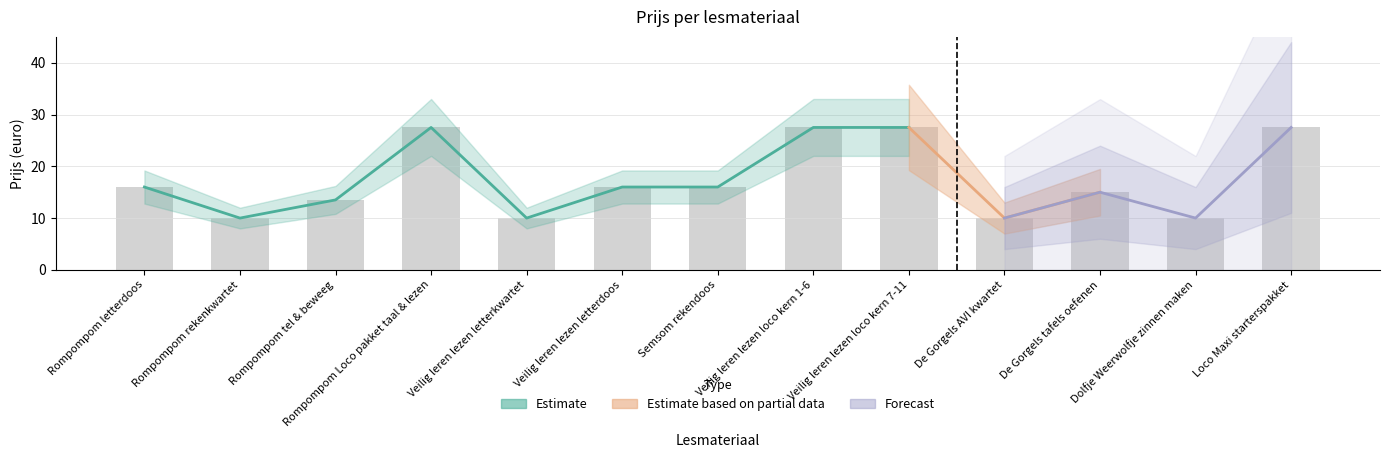

True or false: the data shows 5.6 at Rompompom Loco pakket taal & lezen.

False